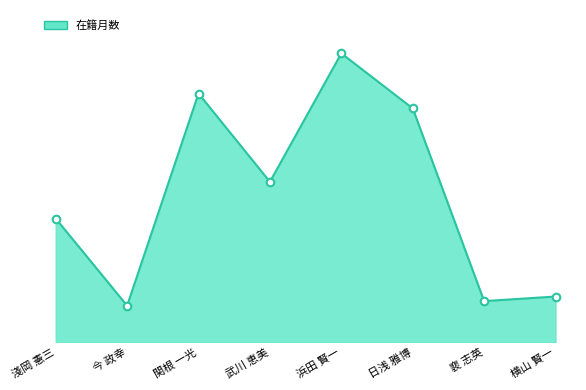

Which has a higher value, 日浅 雅博 or 裵 志英?

日浅 雅博